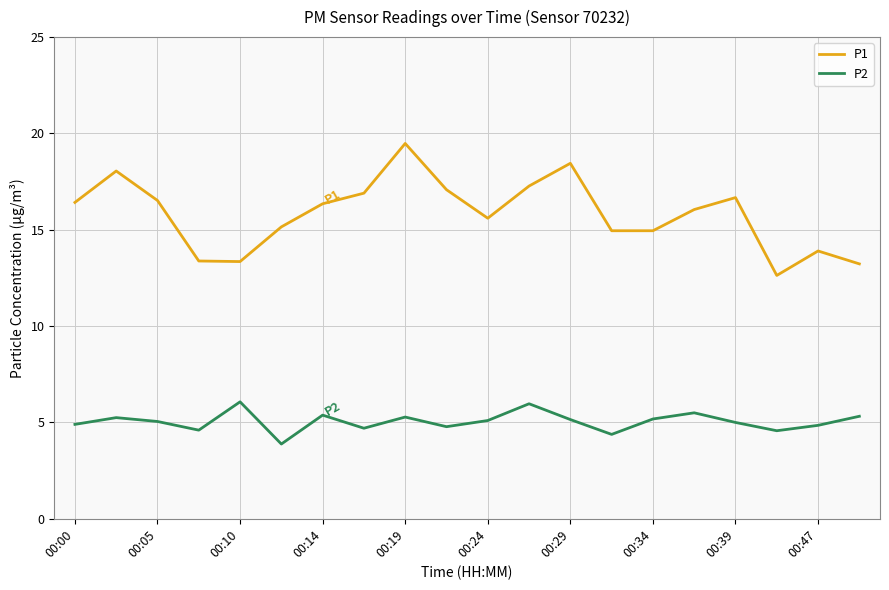

What is the maximum value for P1?

19.5